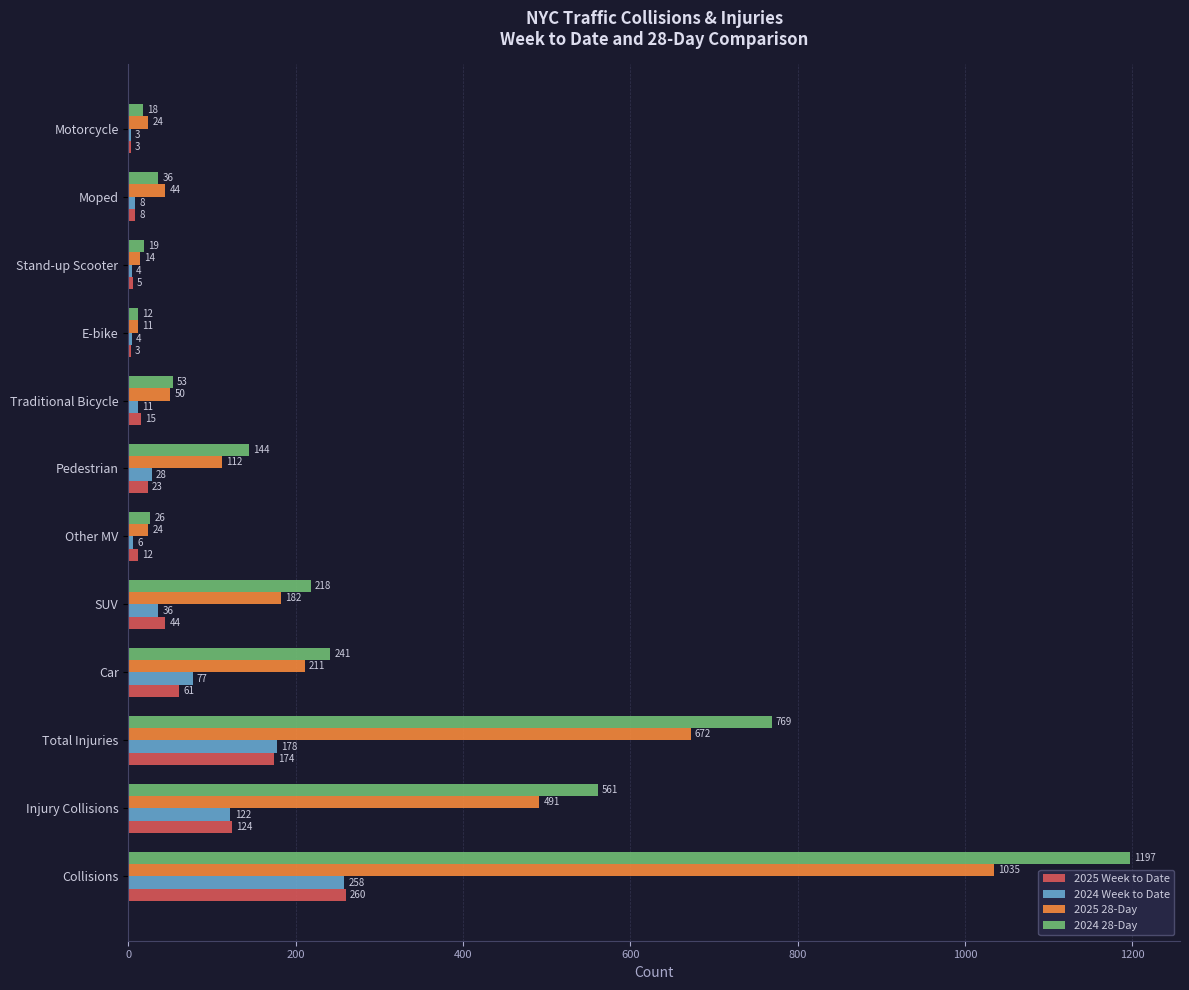

Which series changed the most between Car and E-bike?

2024 28-Day